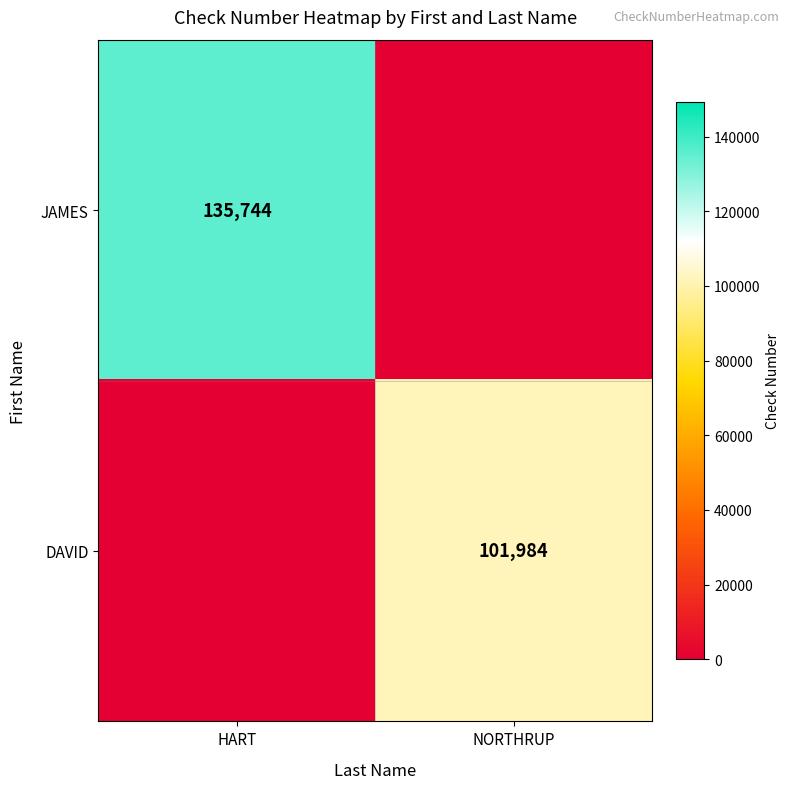

Is it true that JAMES equals 135744 at HART?

True